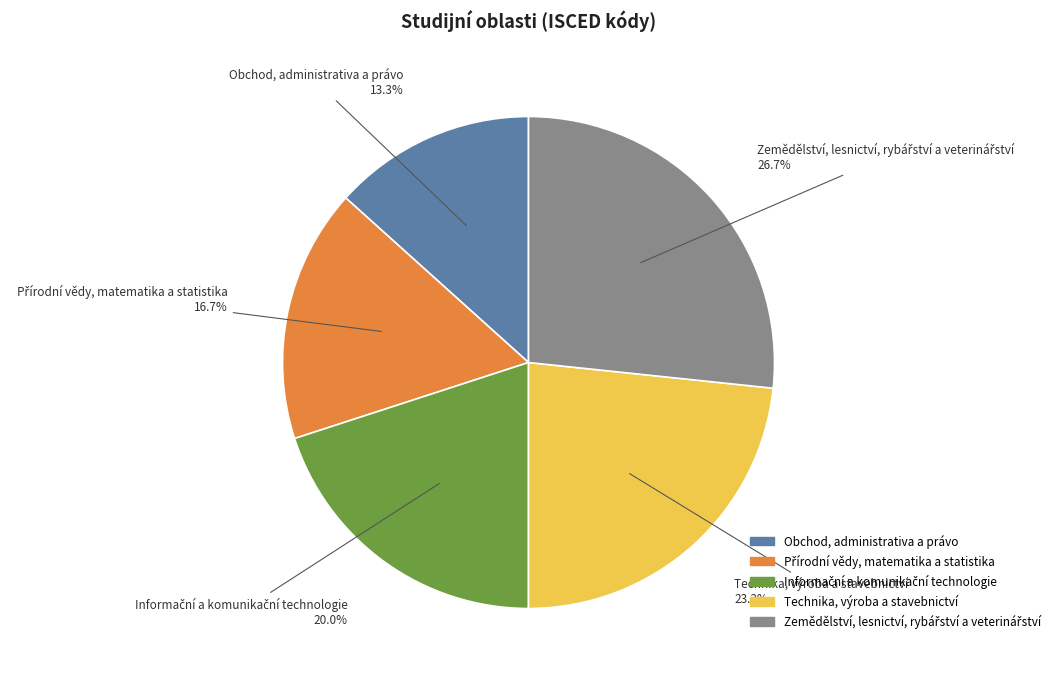

What portion of the pie excludes Technika, výroba a stavebnictví?

76.7%